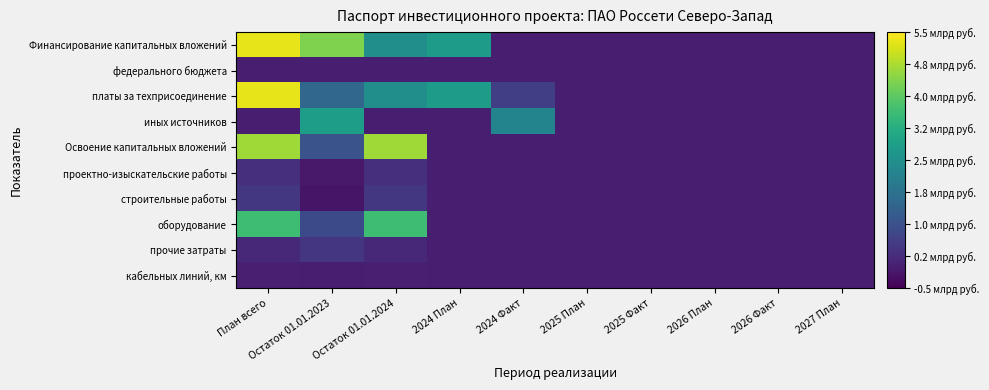

At how many categories does at least one series exceed 3?

3